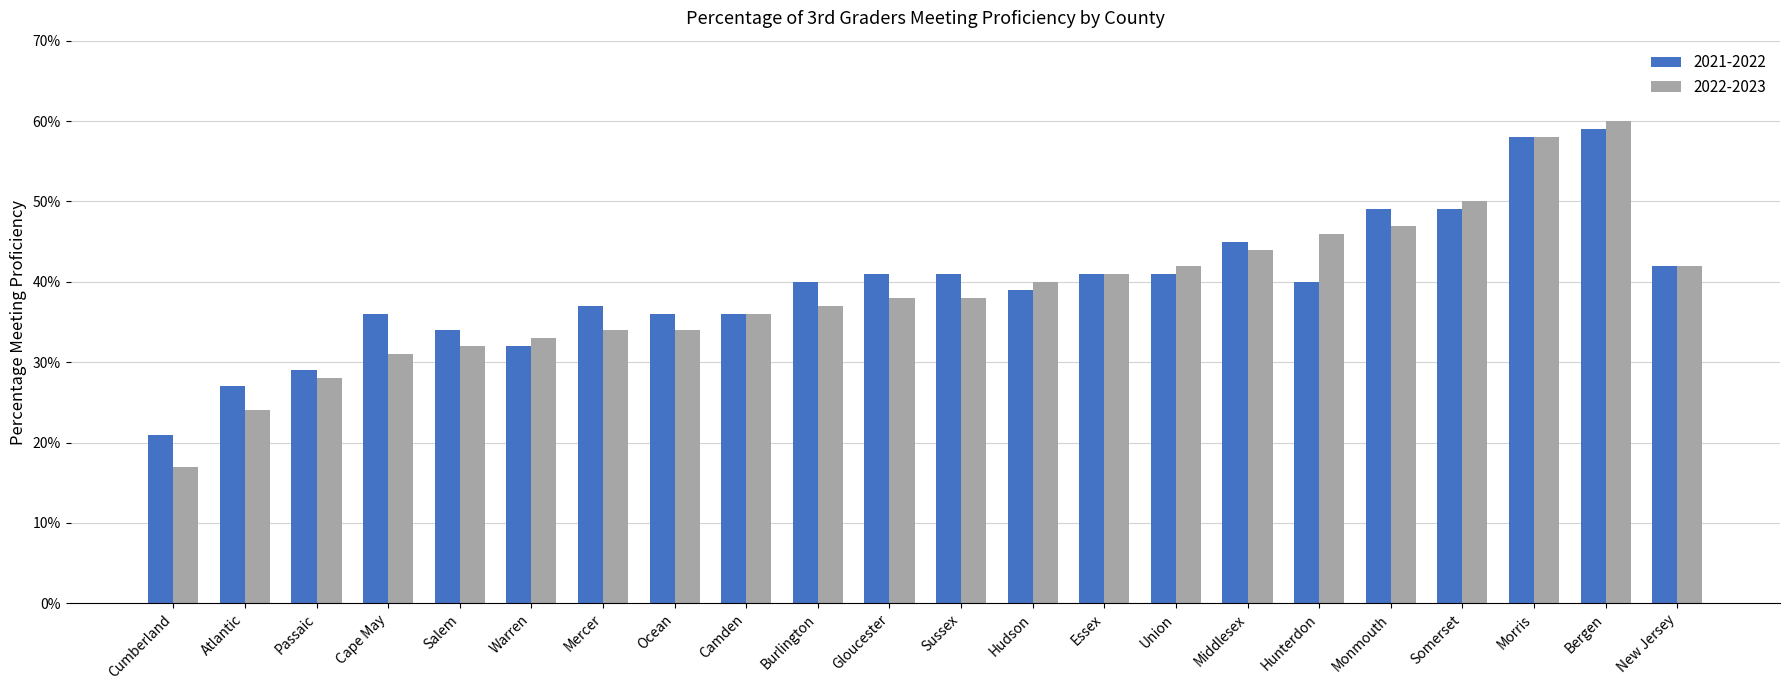

At which label does 2022-2023 reach its peak?

Bergen